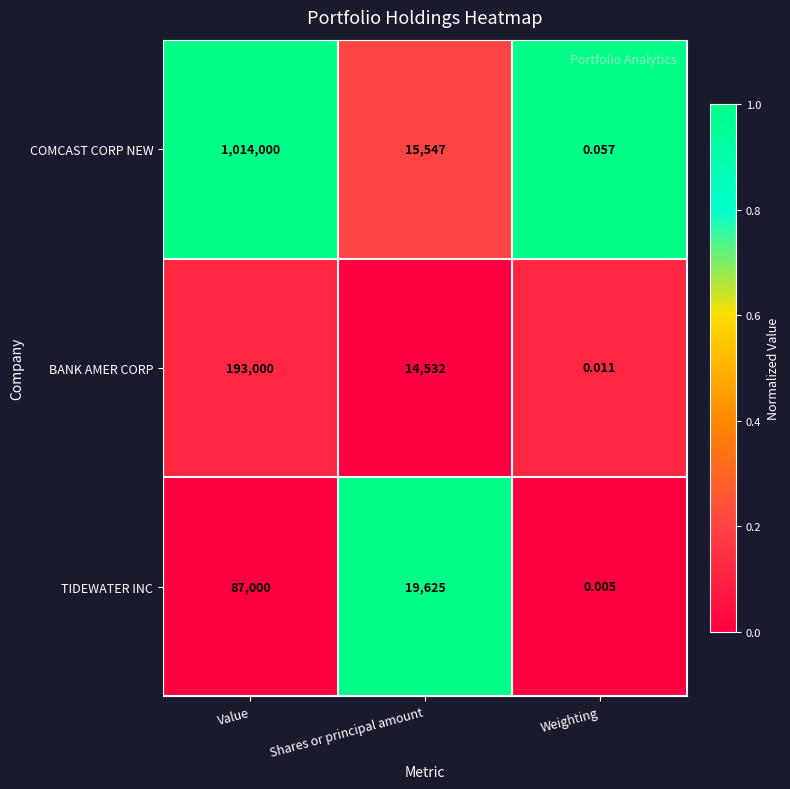

Which category has the lowest value across all series?

Weighting